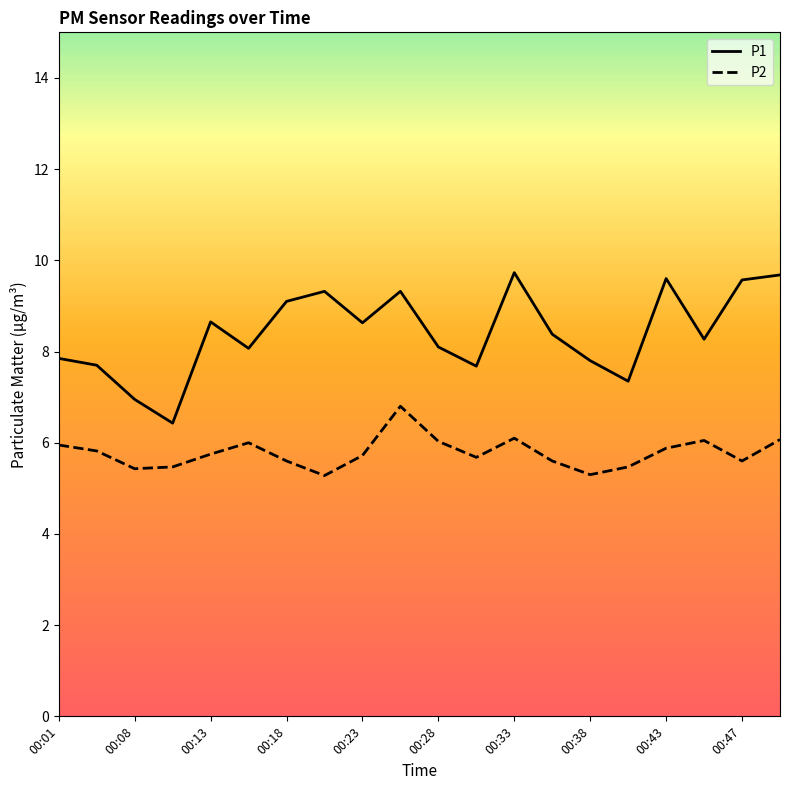

True or false: P2 and P1 cross at least once.

False